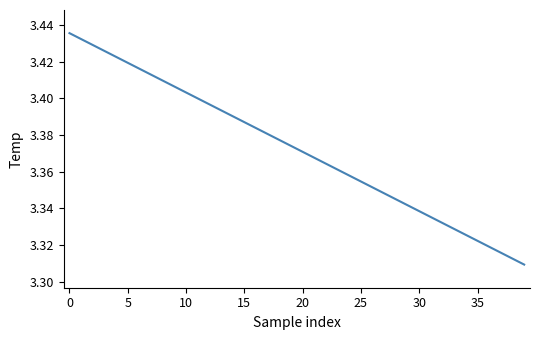

How many lines are shown in the chart?

1